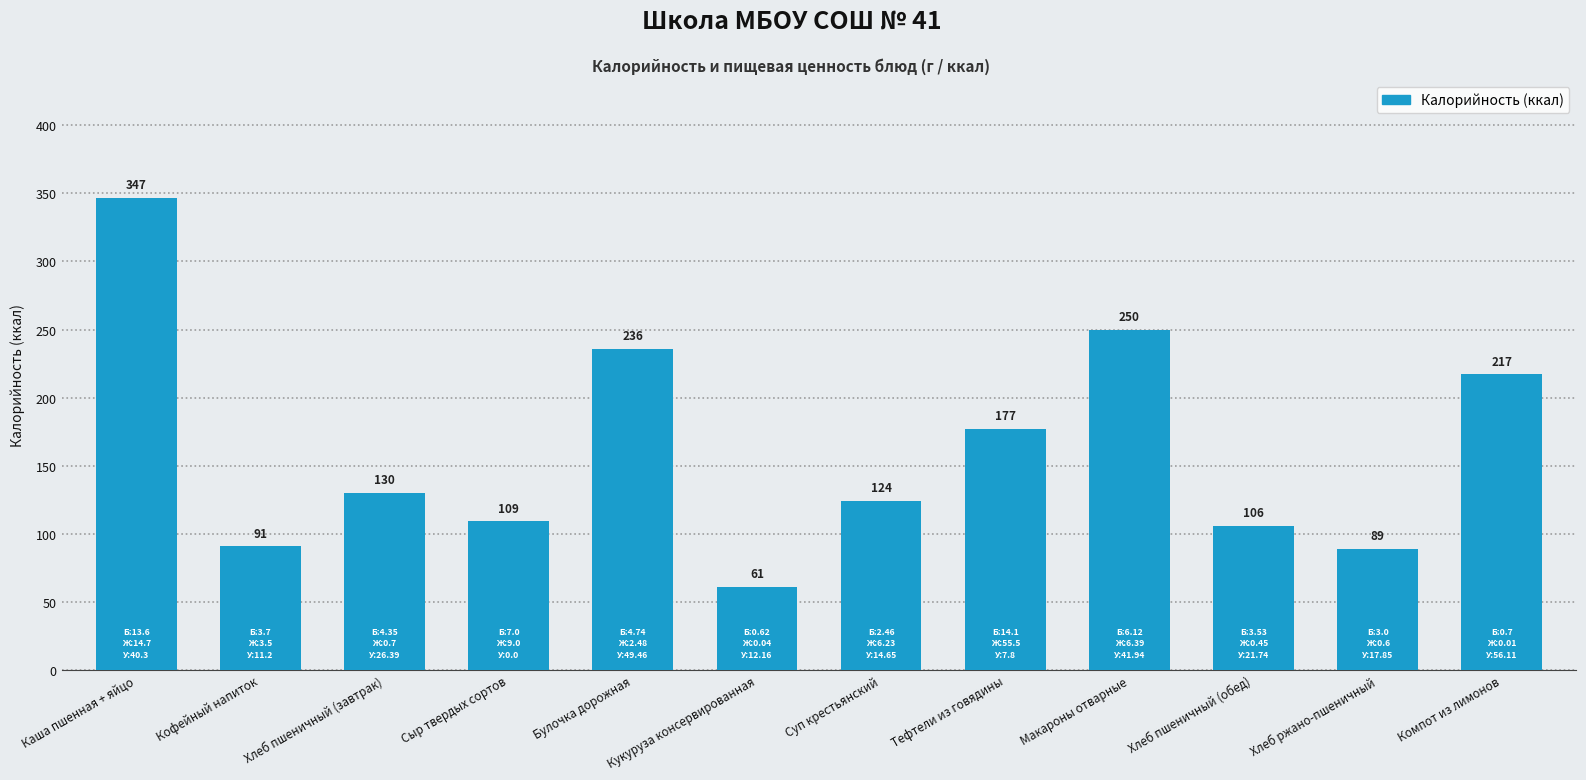

What is the label of the 10th bar from the left?

Хлеб пшеничный (обед)